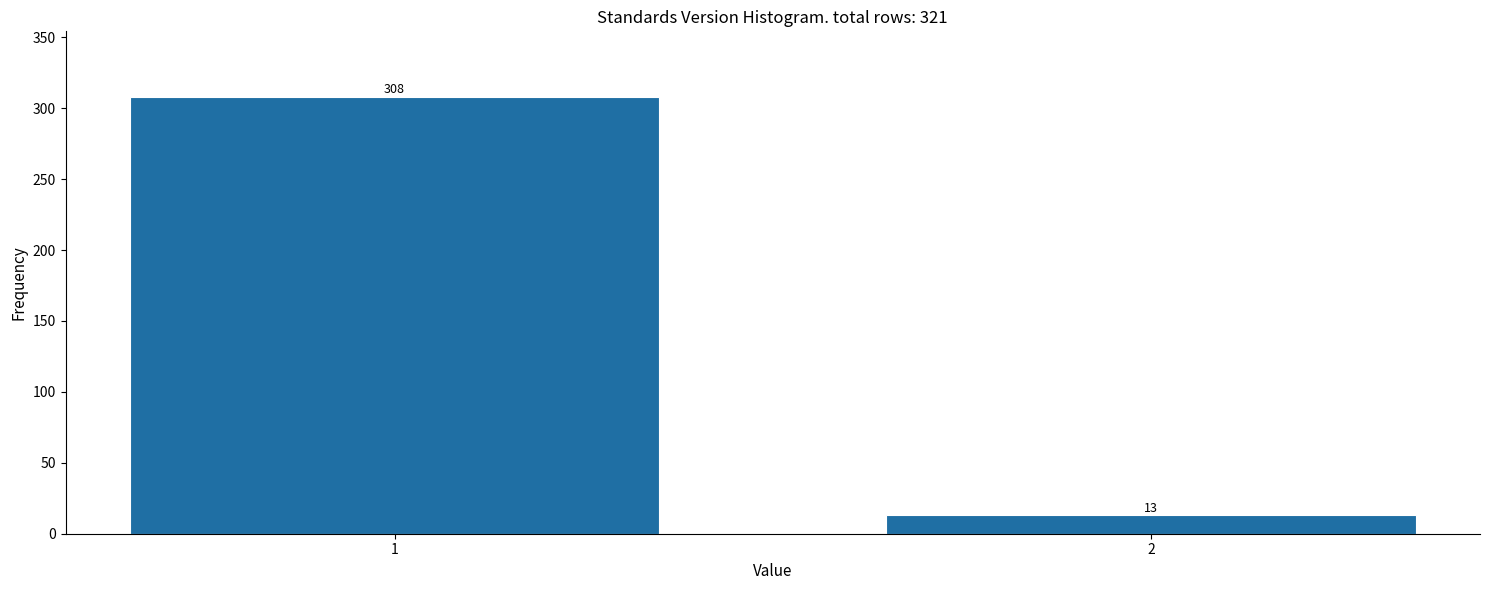

Reading left to right, extract all data points from this chart.

1=308	2=13